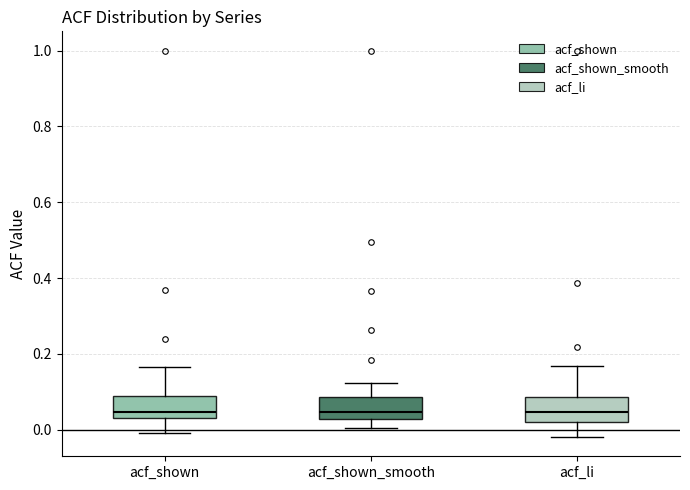

Where is the lower edge of the box for acf_shown on the y-axis? The values are not printed on the chart, so give them approximately, as read against the axis.

0.04